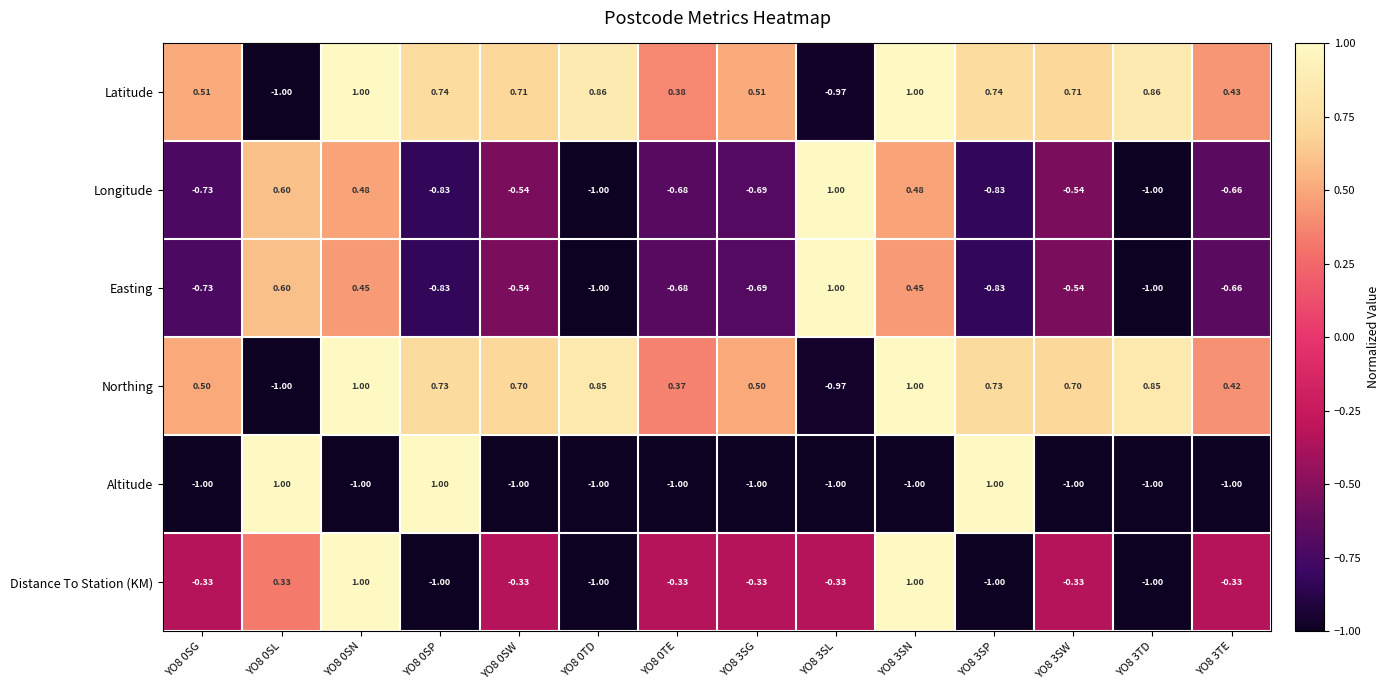

At how many categories does at least one series exceed 0?

14